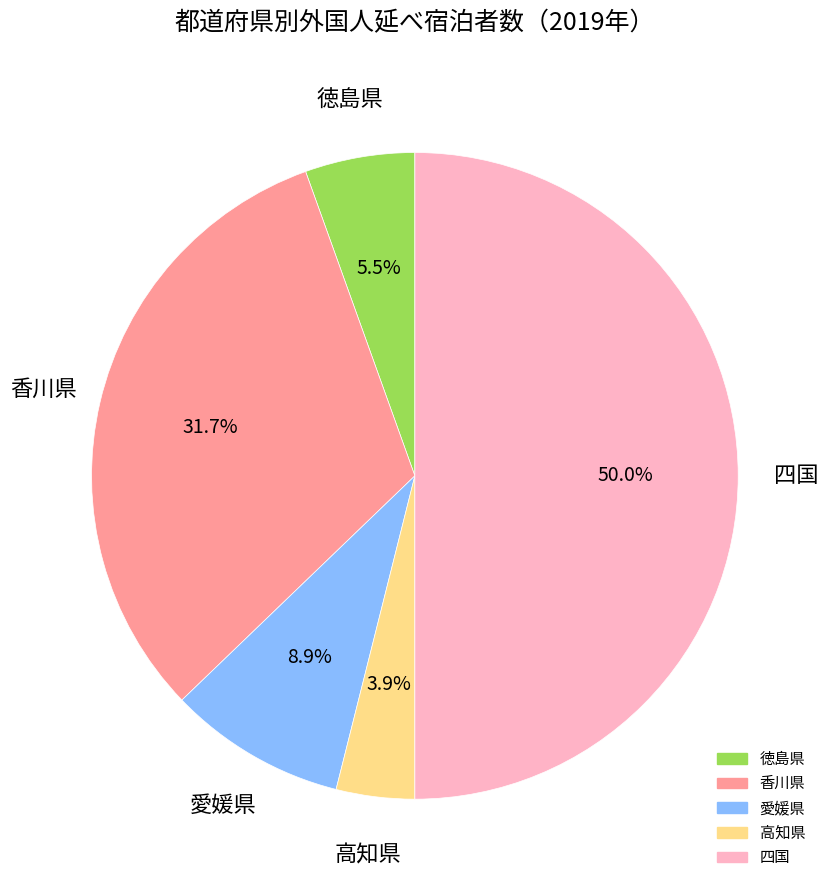

The 高知県 slice represents 10% of the pie. True or false?

False